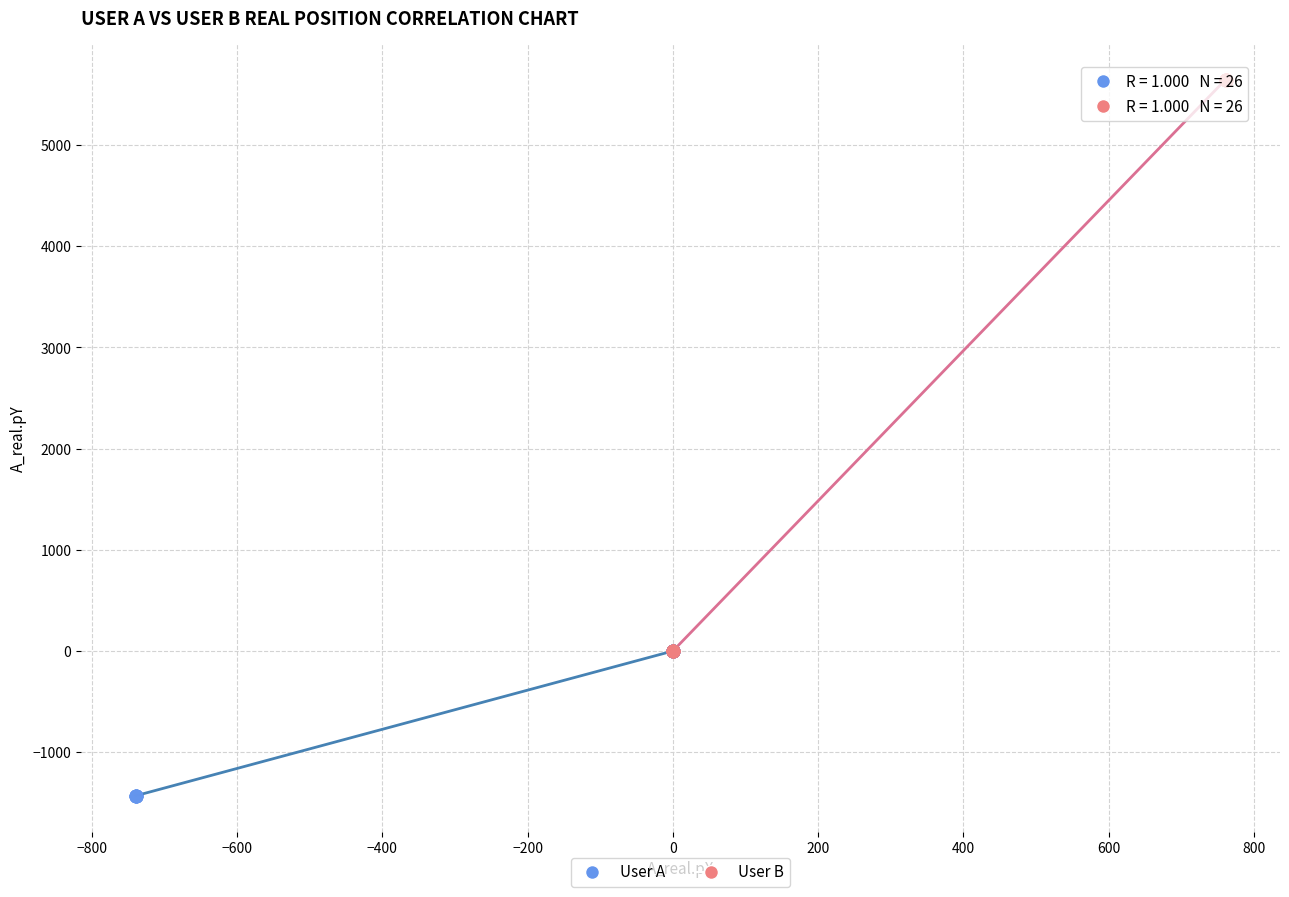

Which series has the widest spread of Y values?

User B